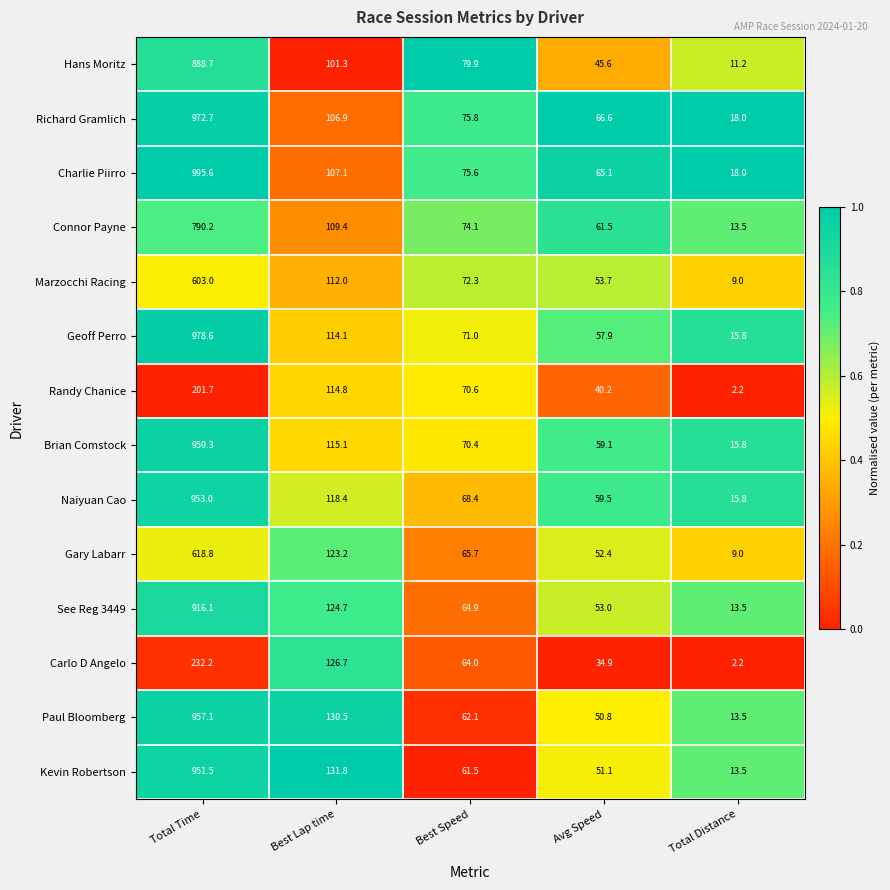

What is the total value across all series at Best Speed?

976.3